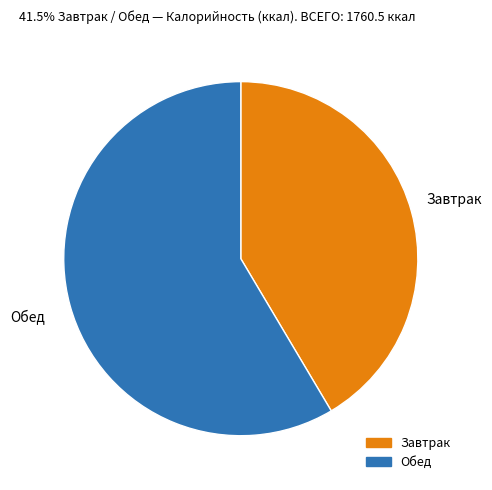

What is the smallest slice in the pie chart?

Завтрак